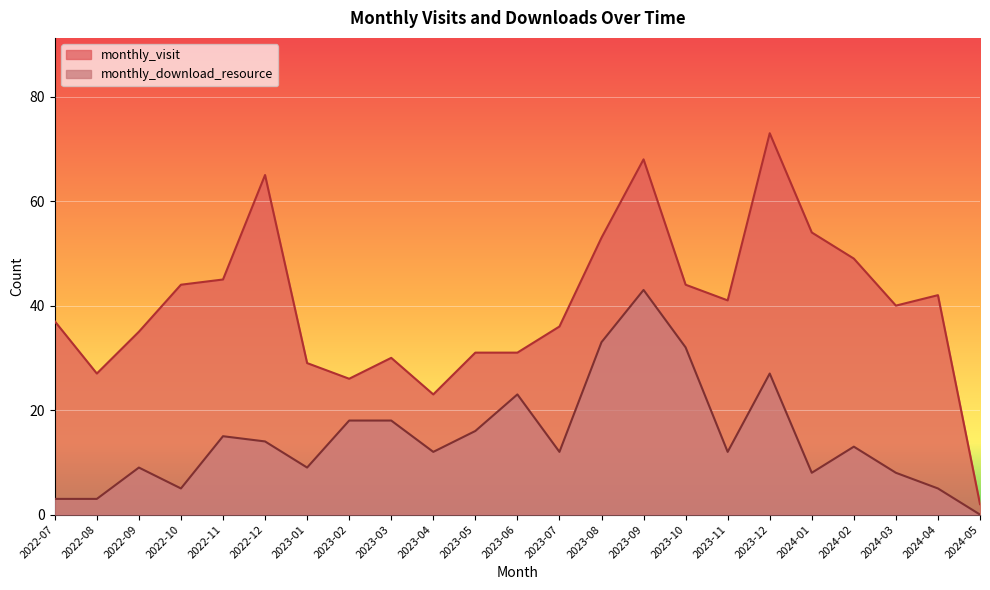

At how many categories does at least one series exceed 44?

7